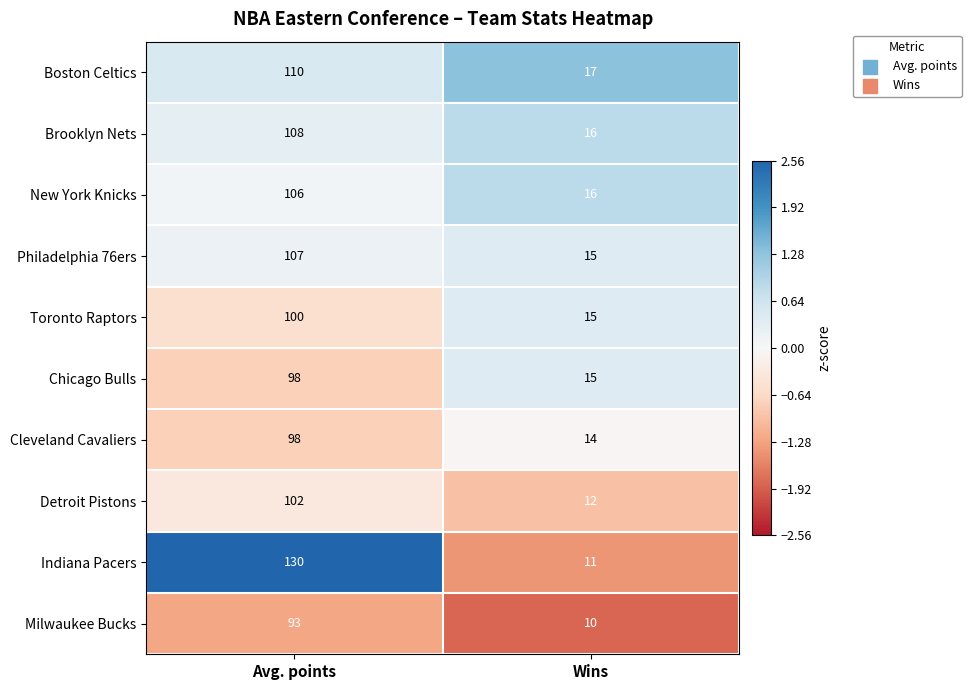

What is the sum of all Indiana Pacers values?

141